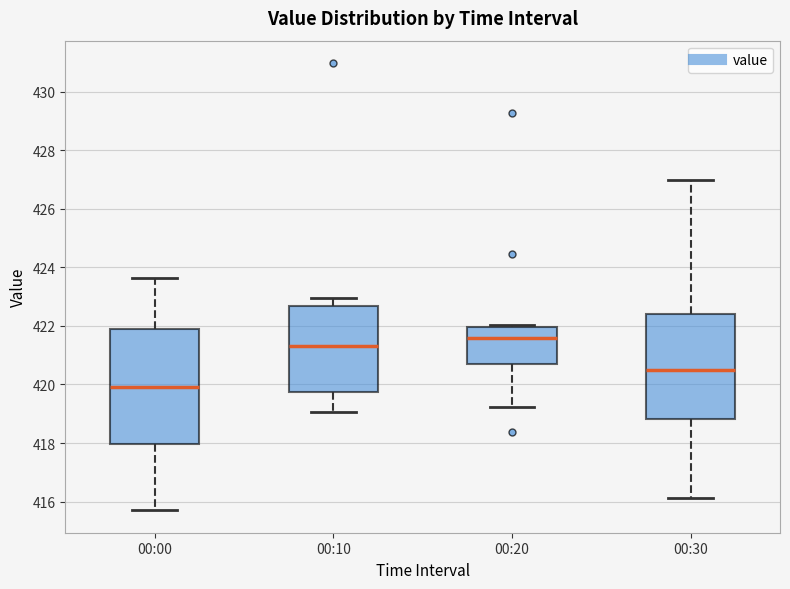

Comparing the boxes themselves (not the whiskers), which one is the tallest?

00:00